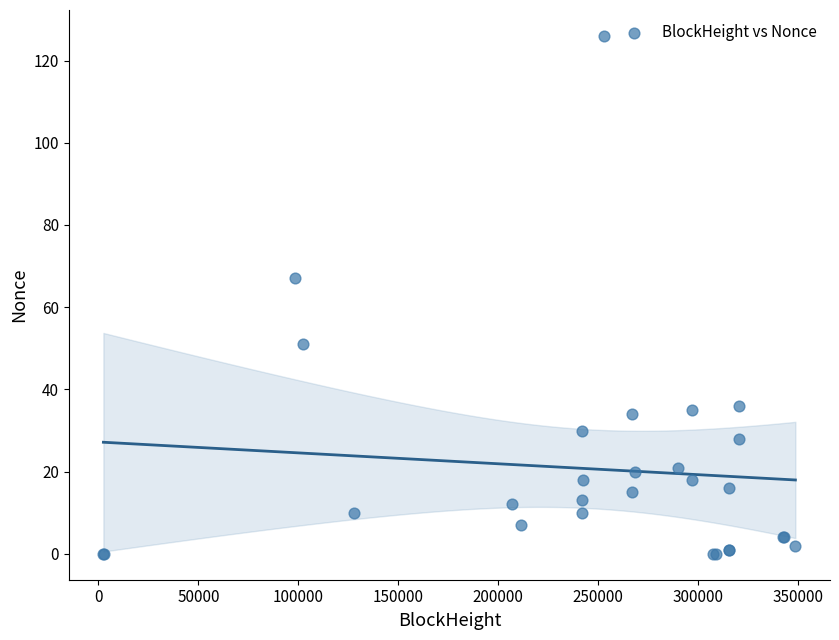

What Y value in the scatter plot is closest to 63?

67